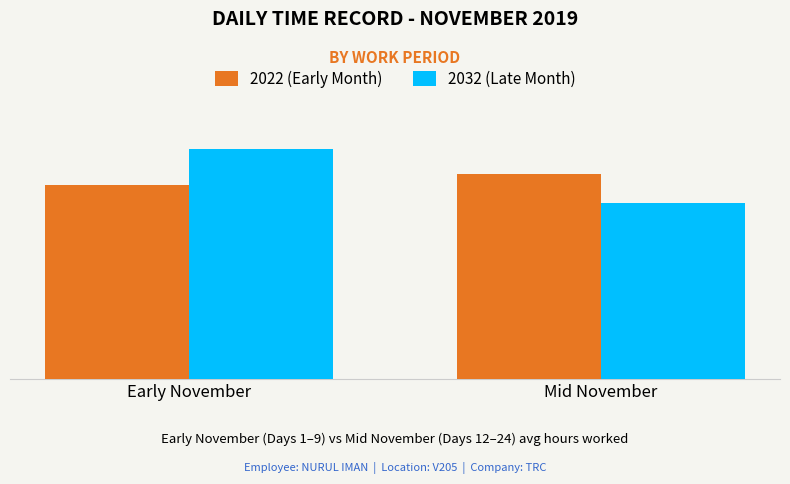

Which category has the highest value in the 2022 (Early Month) series?

Mid November